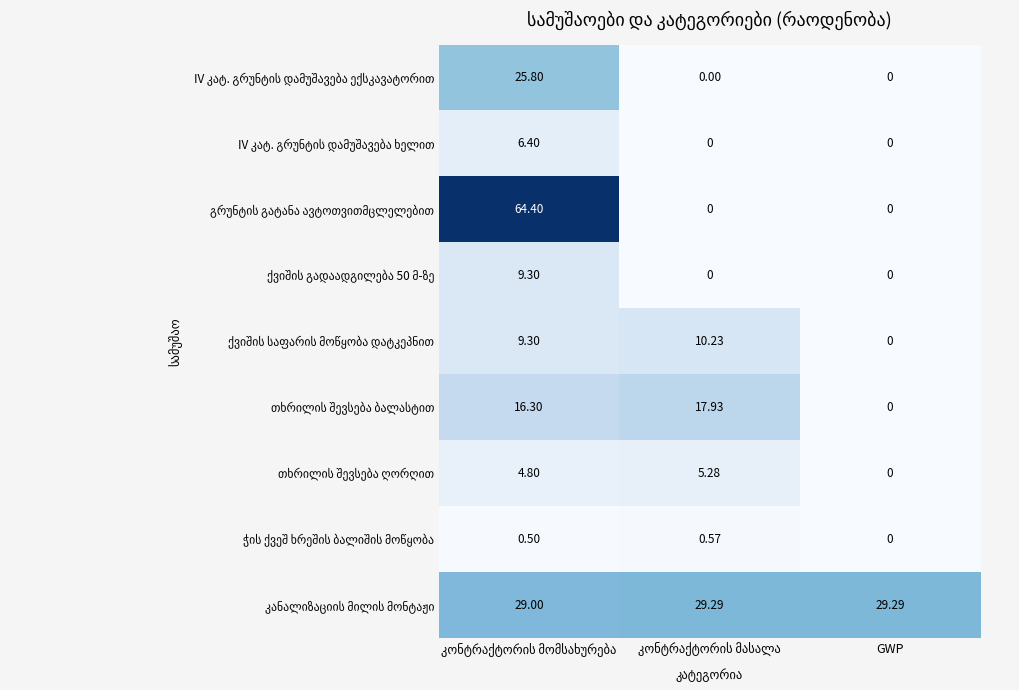

What value does the ჭის ქვეშ ხრეშის ბალიშის მოწყობა series have at კონტრაქტორის მომსახურება?

0.5